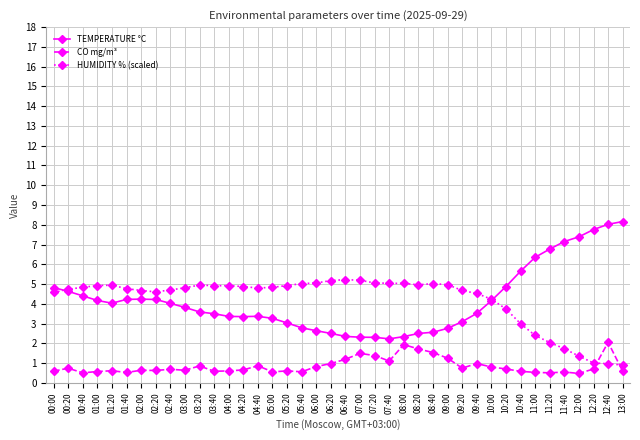

What is the total value across all series at 10:40?

9.2